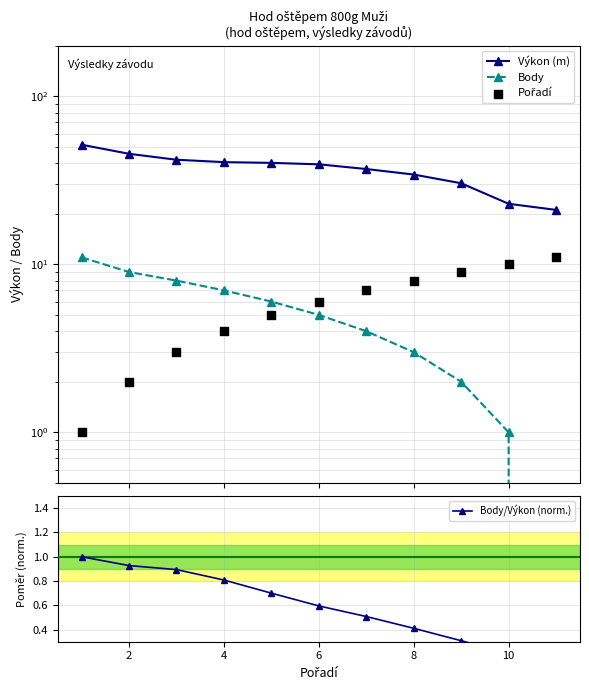

Which series has the widest spread of Y values?

Výkon (m)